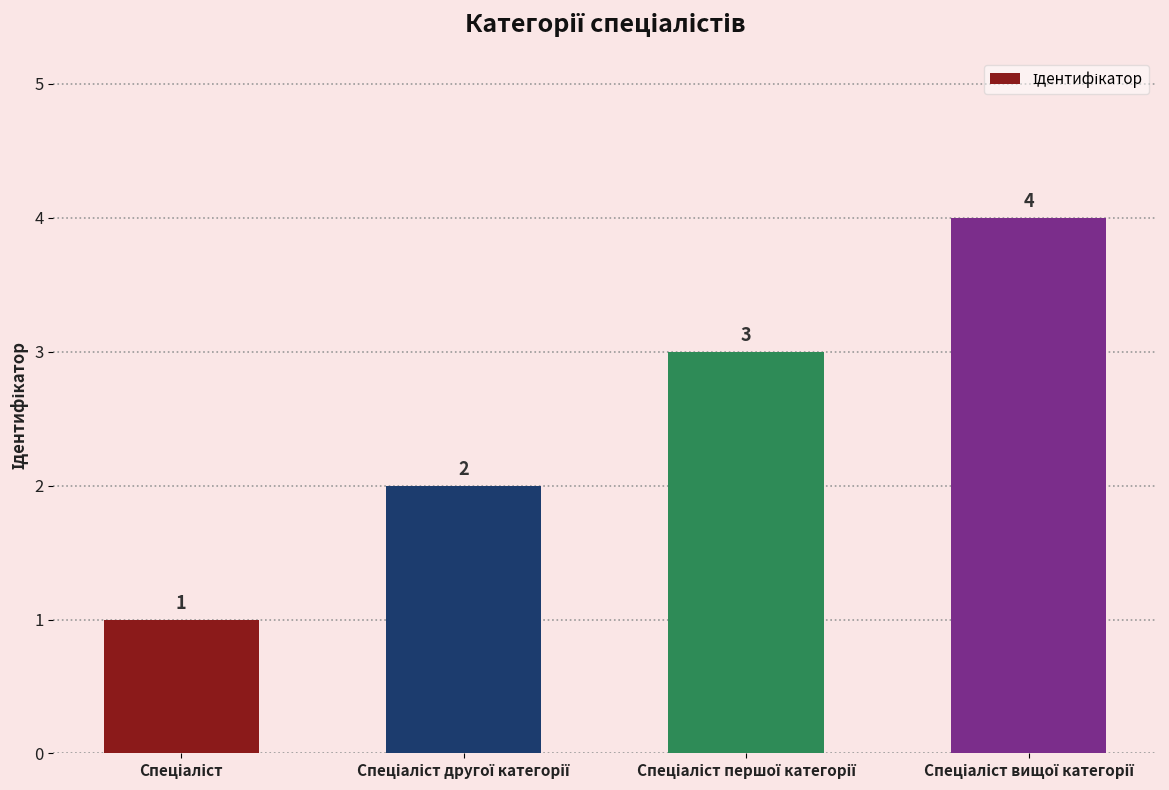

What is the sum of all values?

10